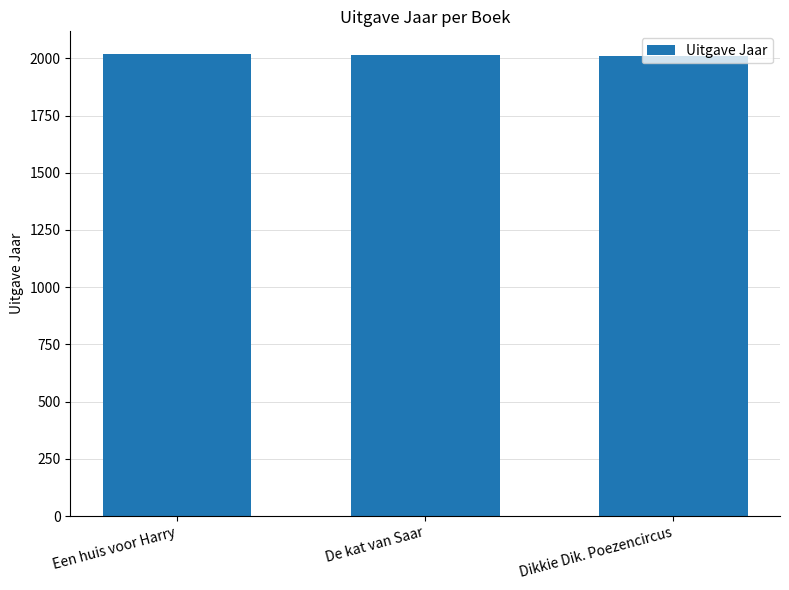

What is the change in value from Een huis voor Harry to De kat van Saar?

-4